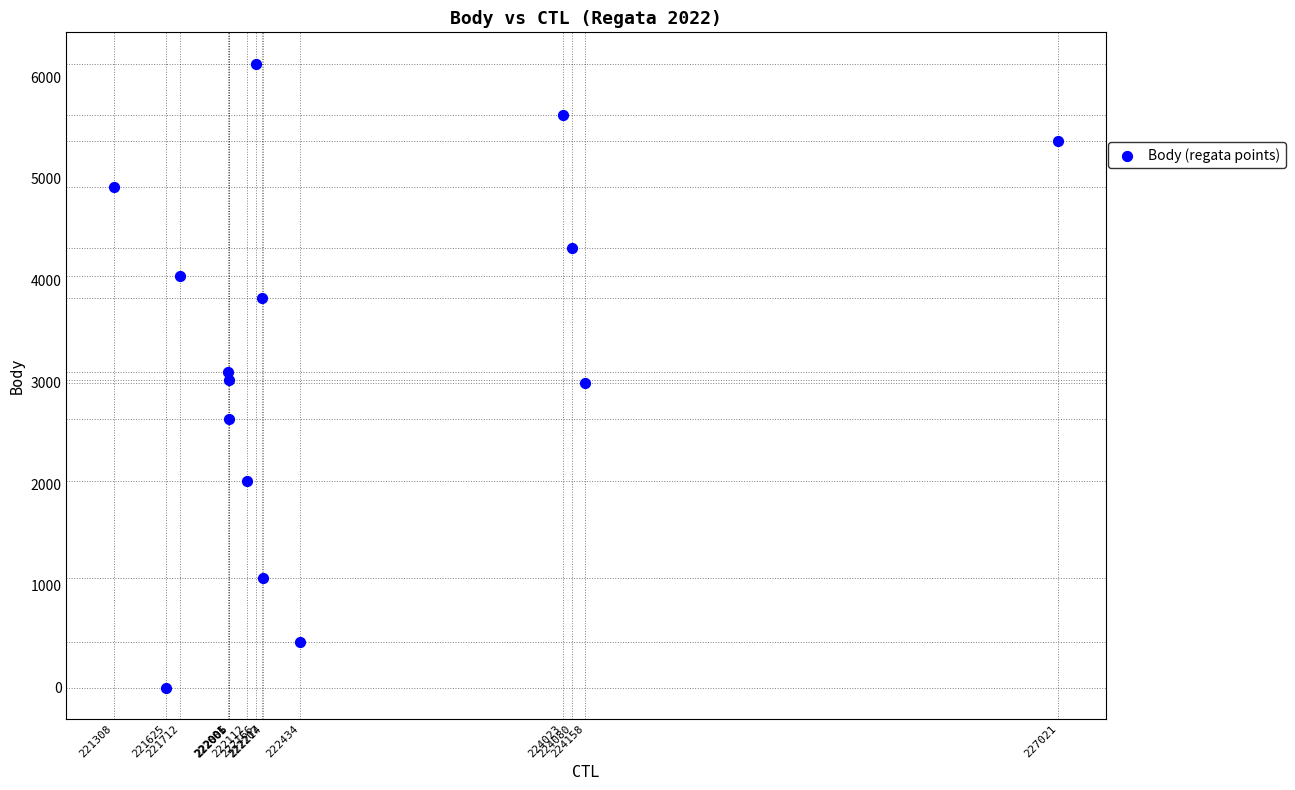

What is the range of X values (max minus min)?

5713